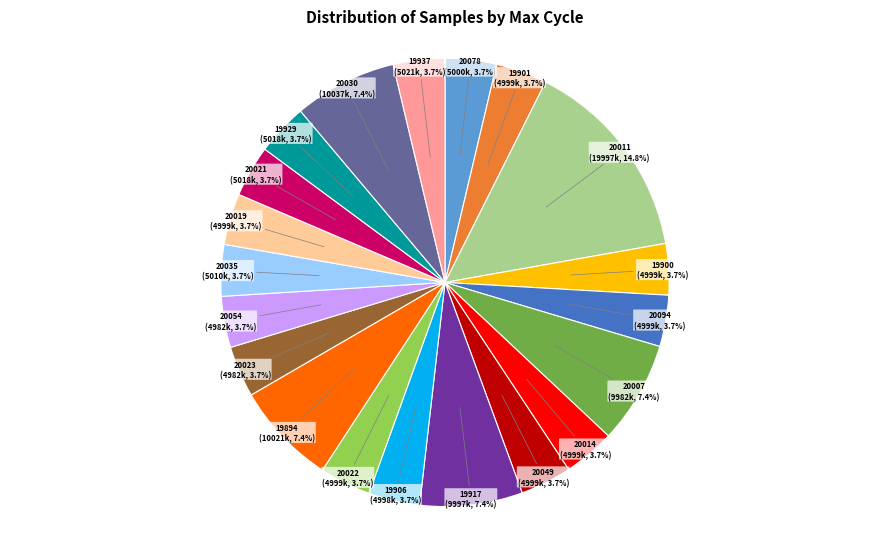

Which has a higher value, 20023 or 19894?

19894